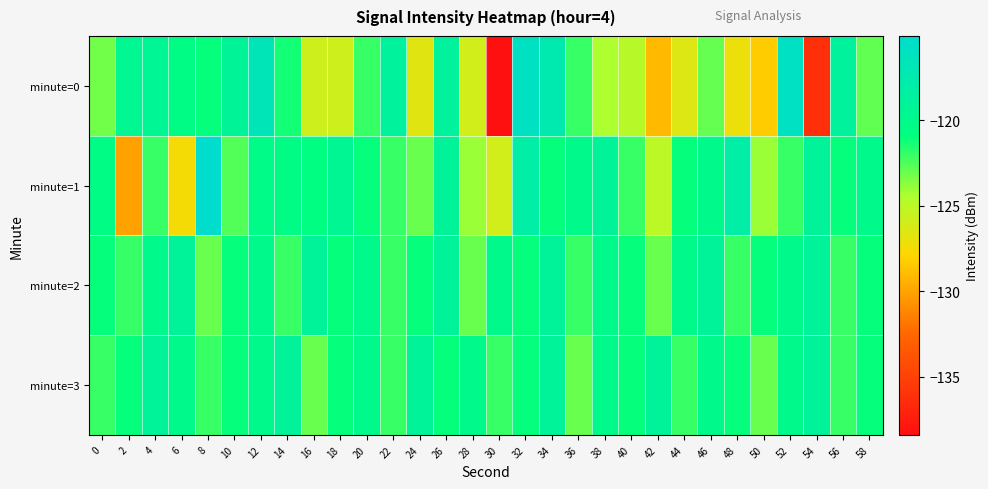

What is the spread (max minus min) of values at 32?

5.1